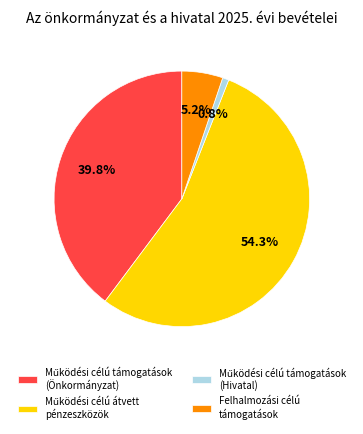

Is there any slice that represents more than half of the pie?

Yes